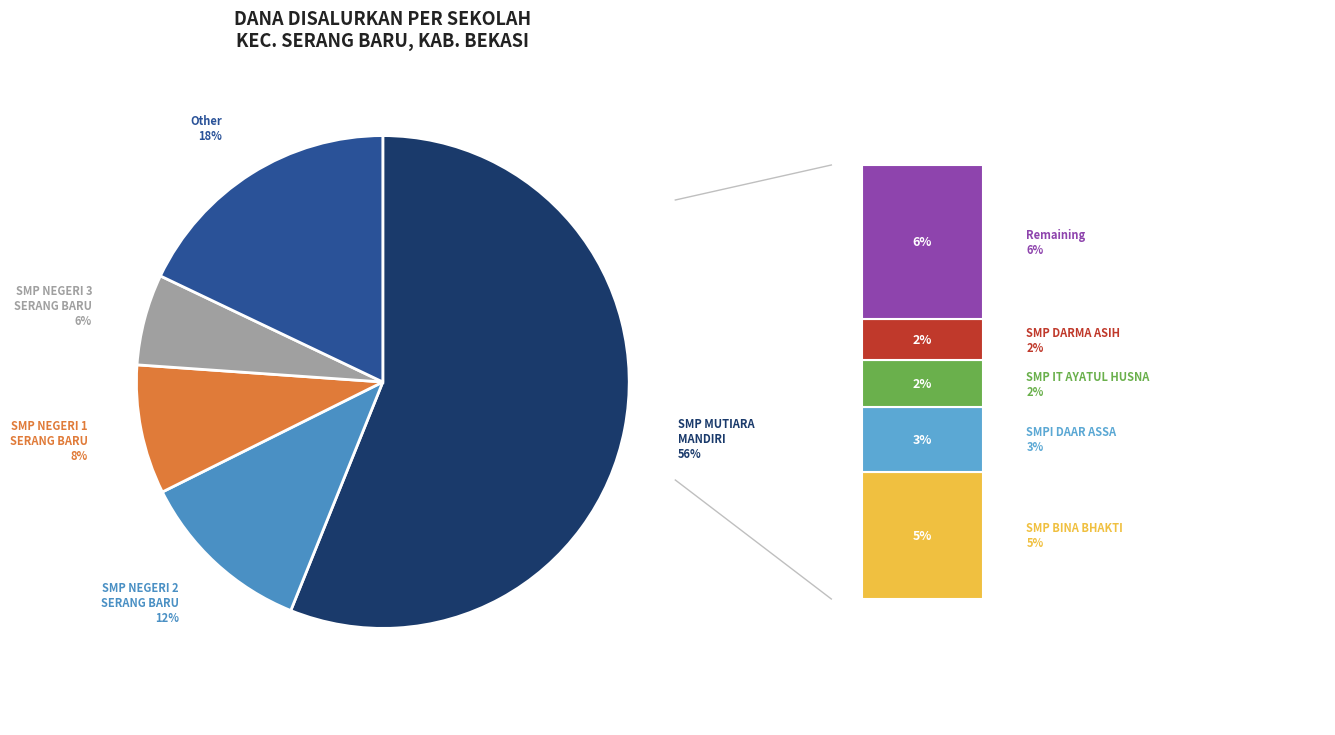

Is there any slice that represents more than half of the pie?

Yes